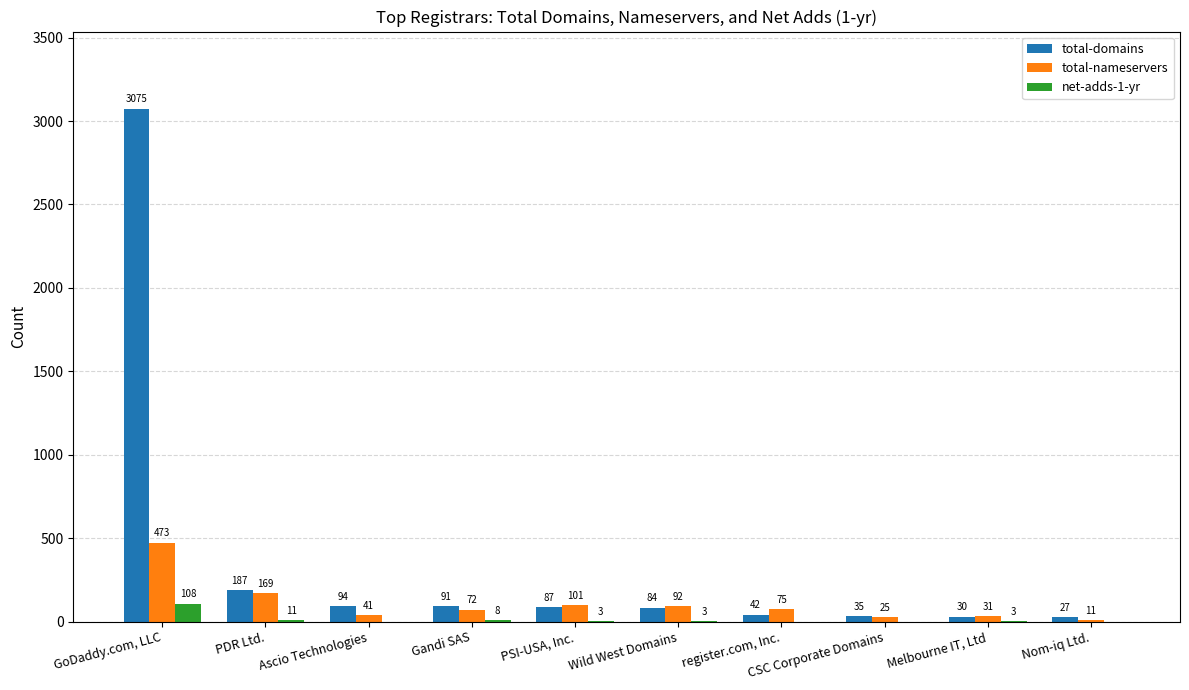

Which label corresponds to the largest value in the chart?

GoDaddy.com, LLC